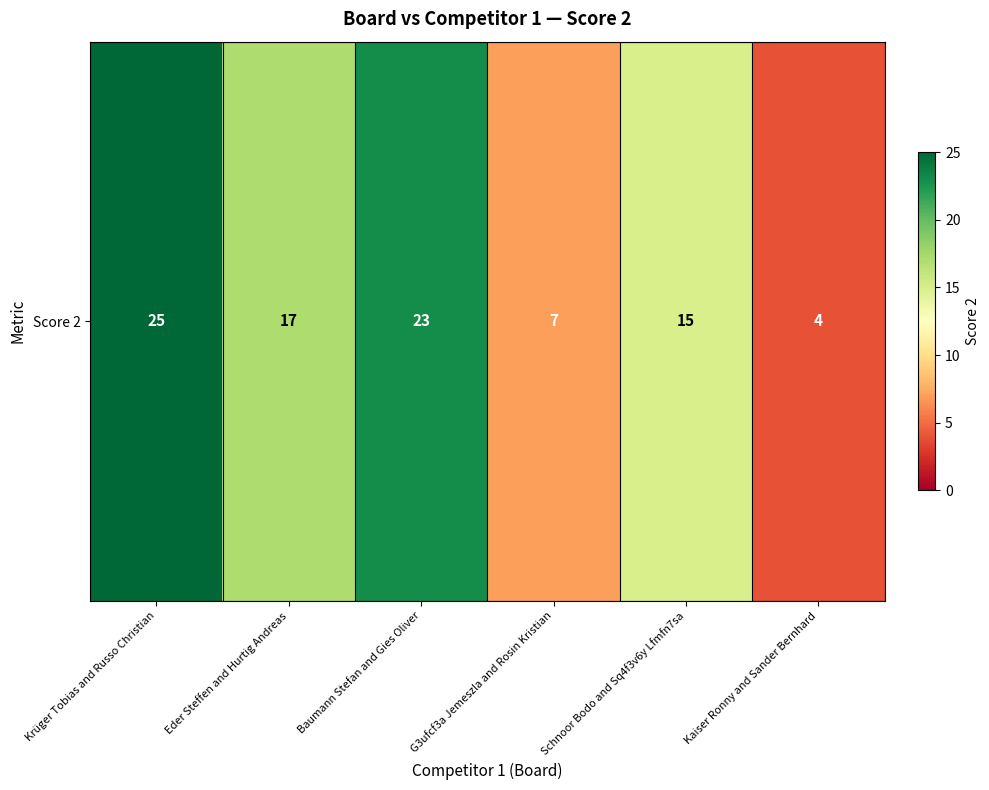

Reading left to right, what are all the values shown in this chart?

25	17	23	7	15	4